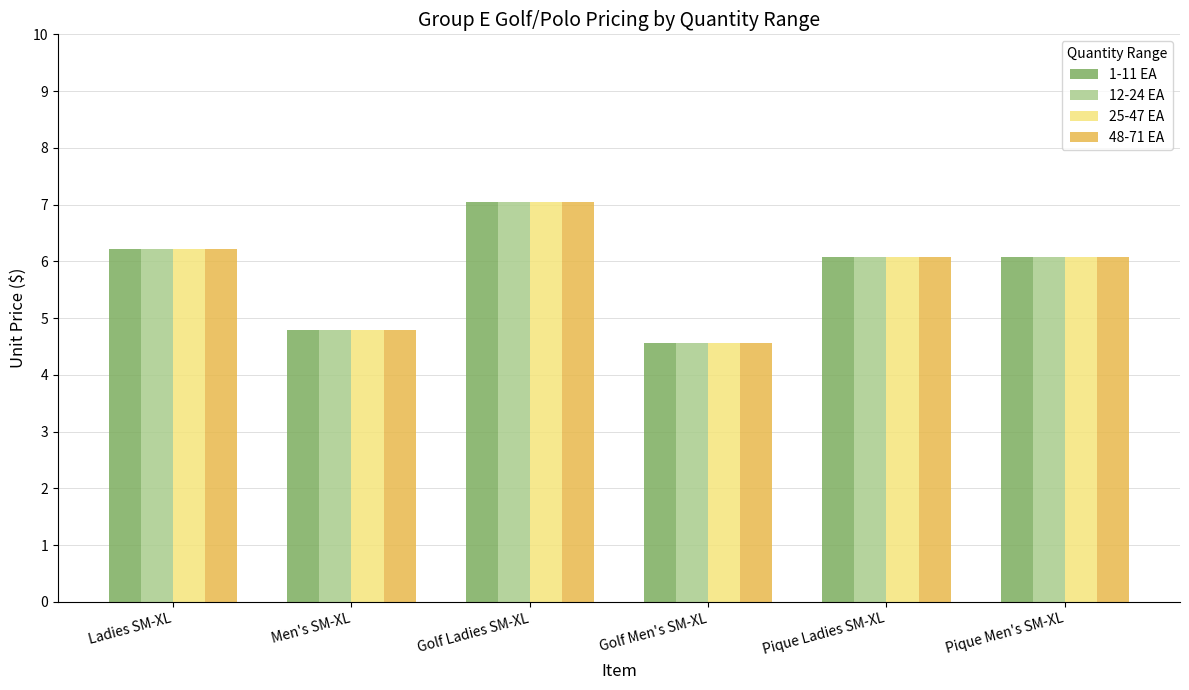

What are all the series names shown in the legend?

1-11 EA, 12-24 EA, 25-47 EA, 48-71 EA